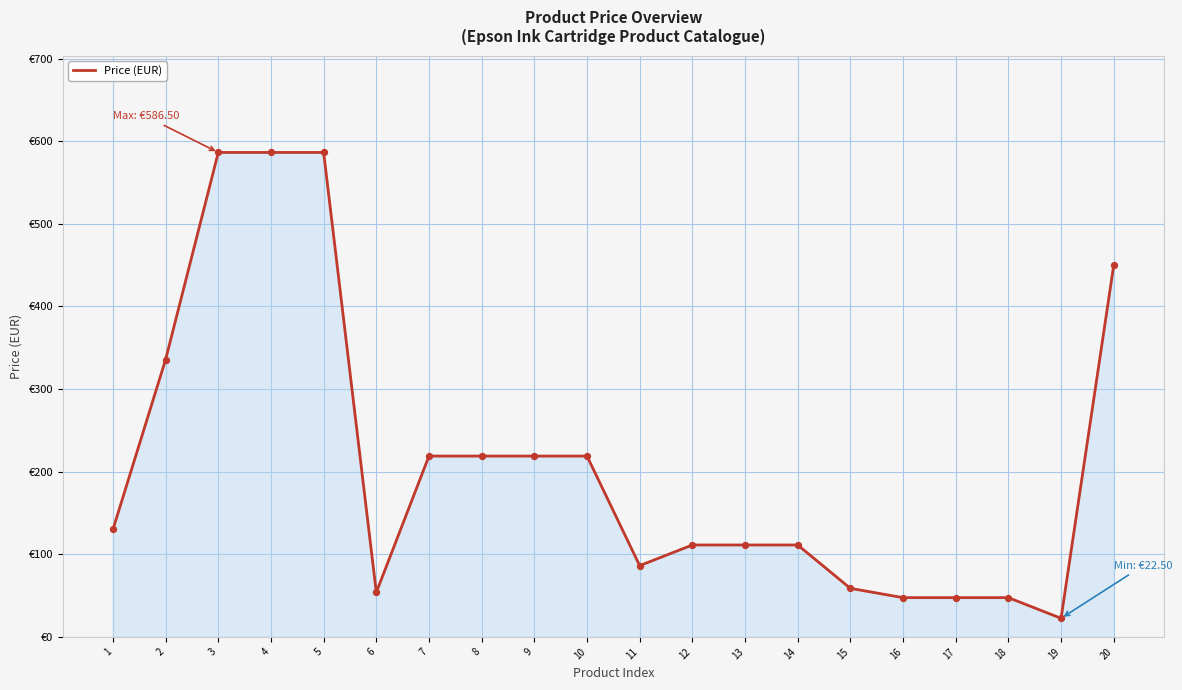

Approximately how many times larger is the value at 20 compared to 8?

2.1